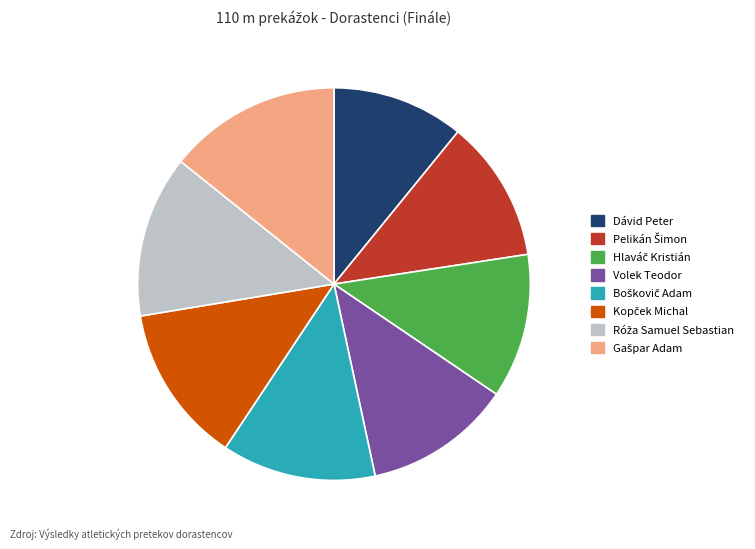

The Volek Teodor slice represents 12% of the pie. True or false?

True